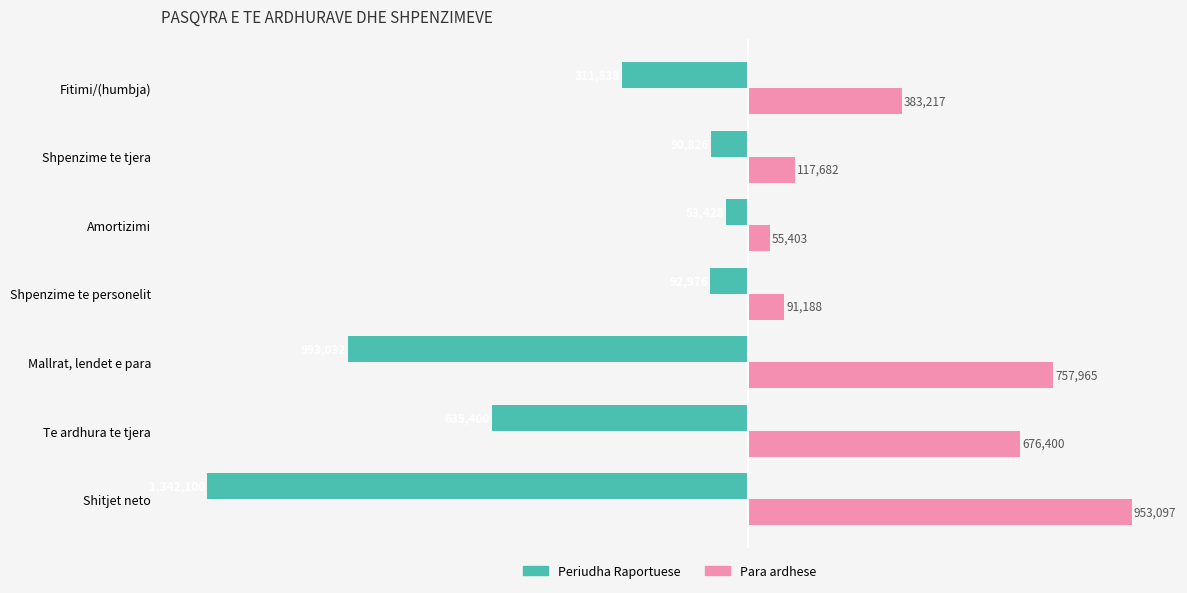

Which series has the widest spread of values?

Periudha Raportuese